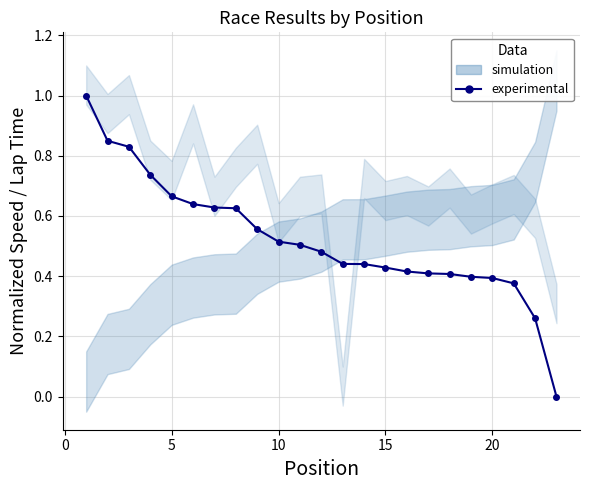

What is the difference between the maximum and minimum values?

1.0